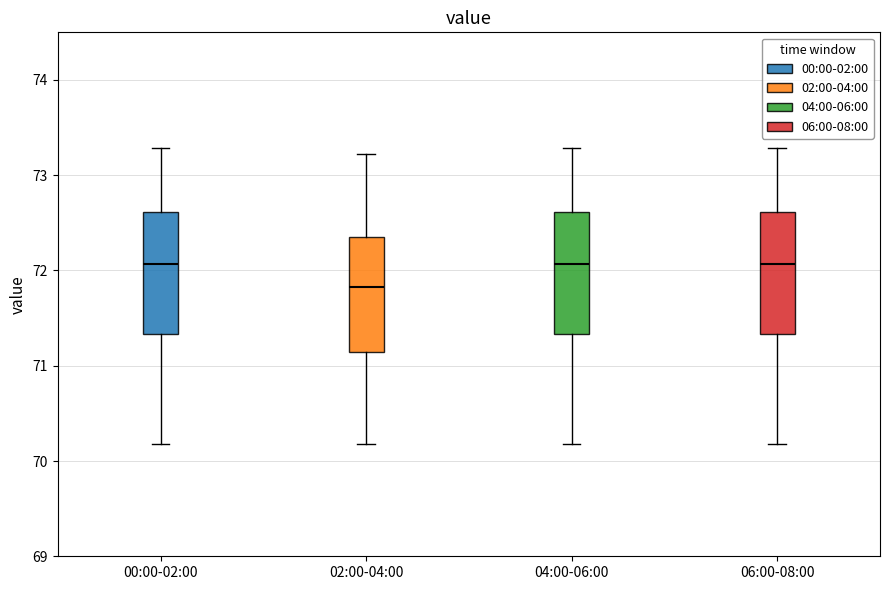

Where does the median line of the box for 02:00-04:00 sit on the y-axis? The values are not printed on the chart, so give them approximately, as read against the axis.

71.8